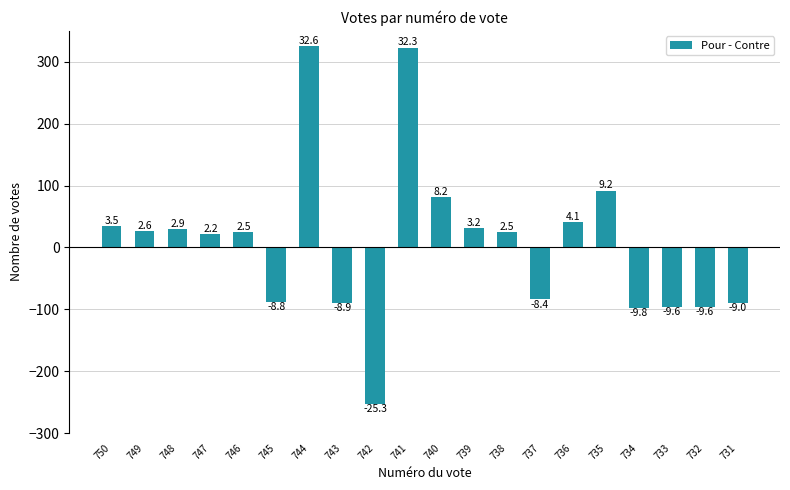

Are the bars horizontal?

No